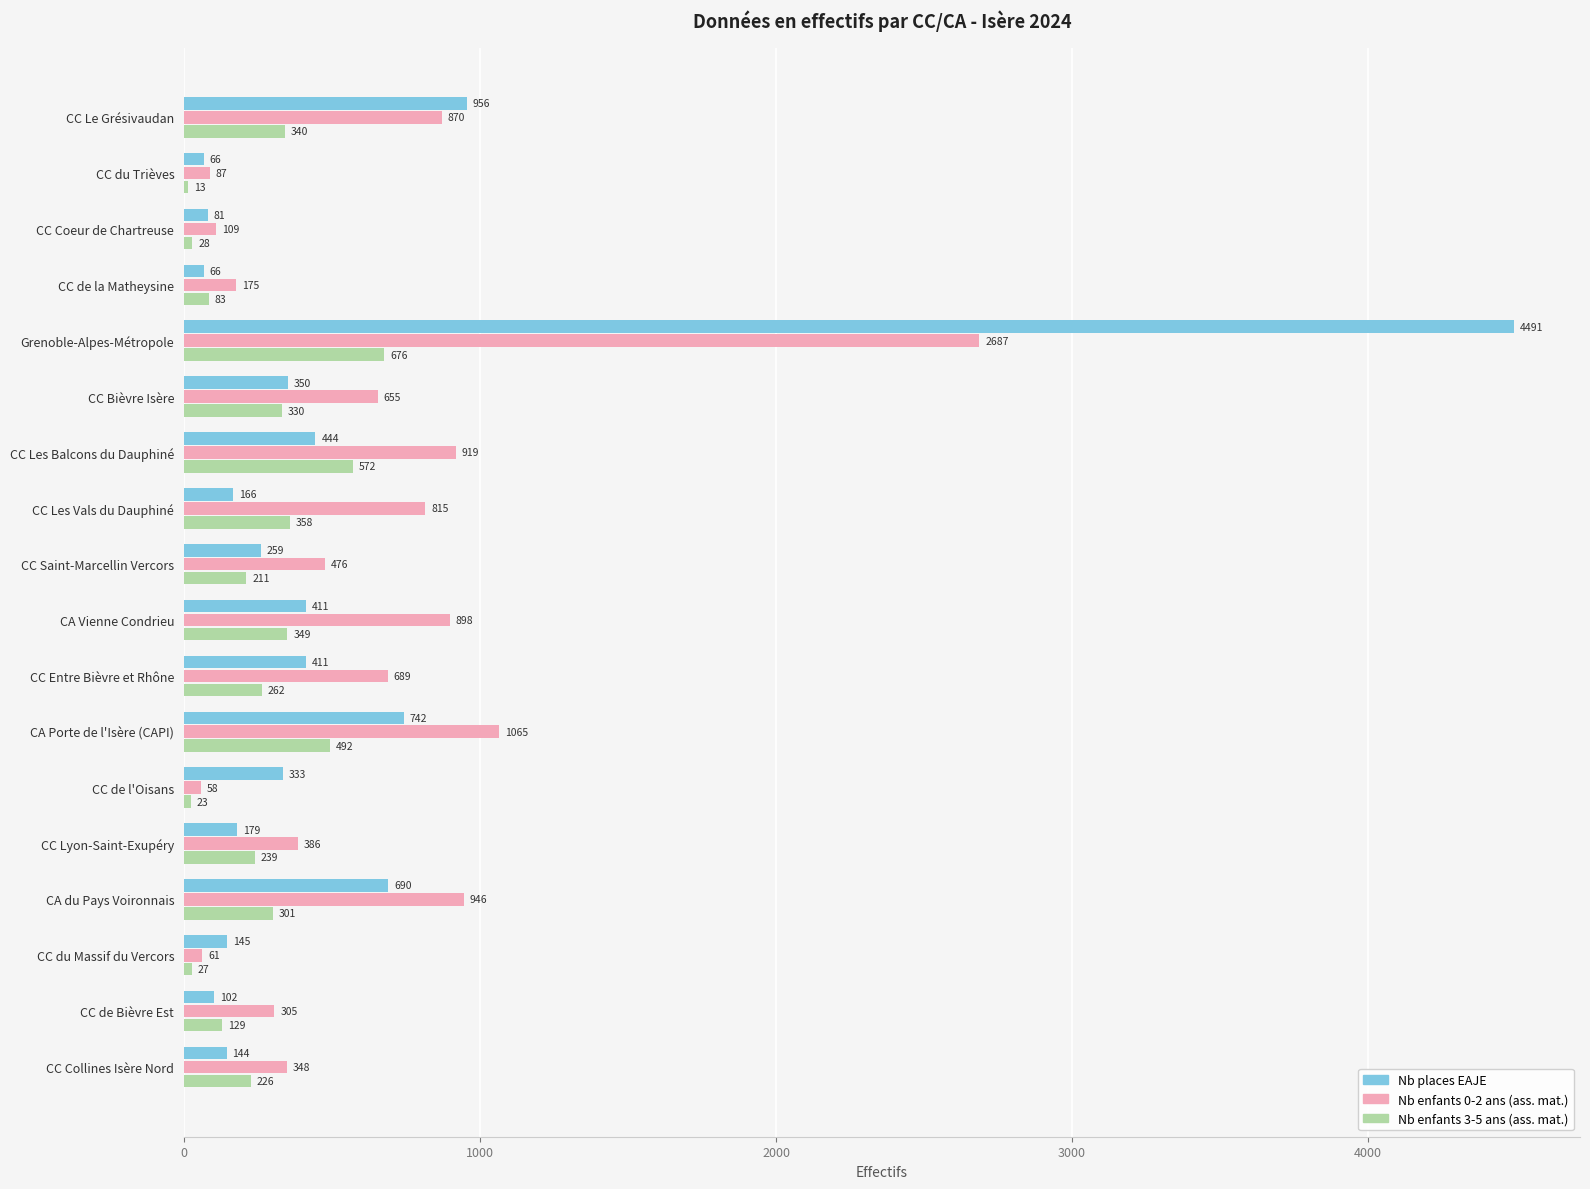

What is the sum of the Nb enfants 3-5 ans (ass. mat.) values at CC Bièvre Isère and CC de l'Oisans?

353